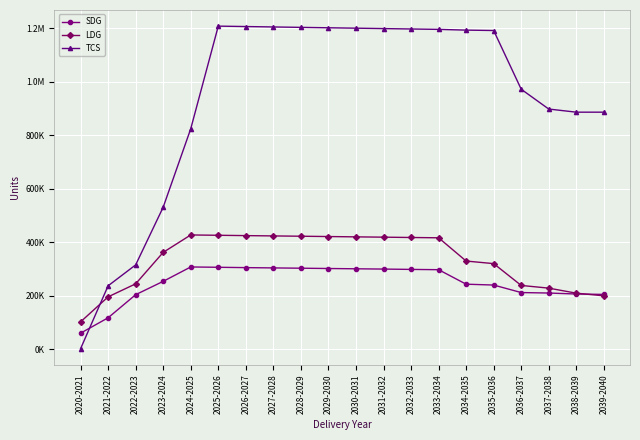

The LDG series shows 319495 at 2035-2036. True or false?

True